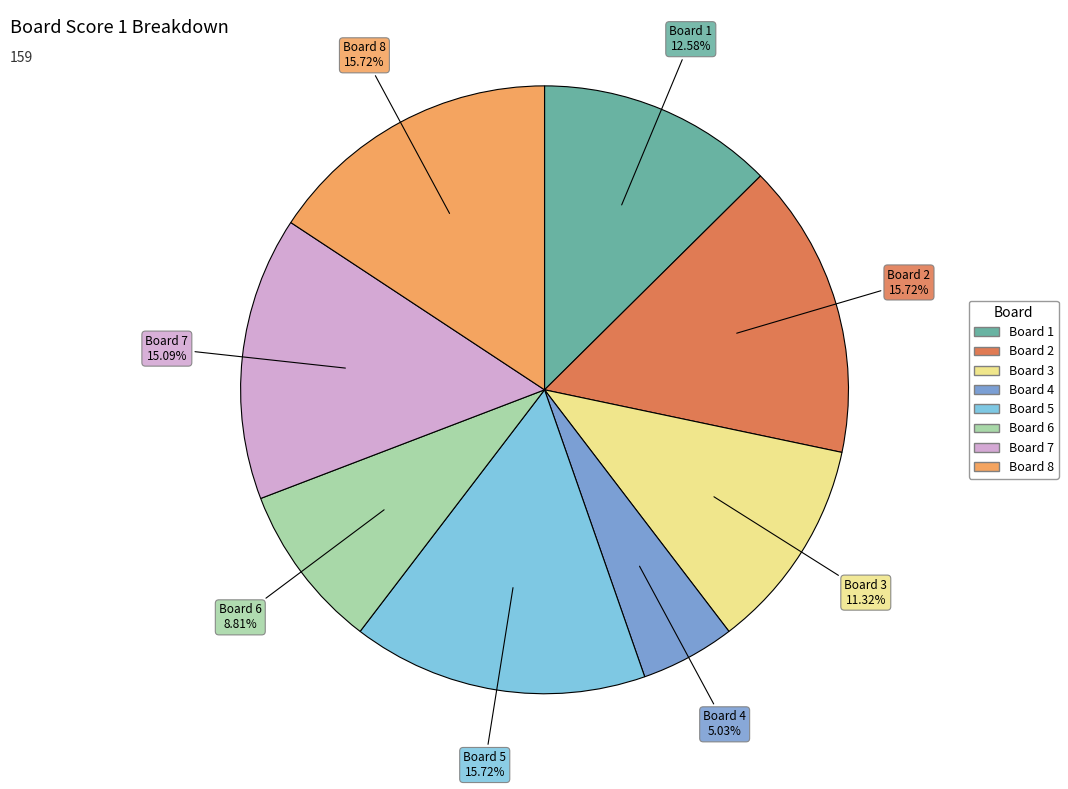

Is there any slice that represents more than half of the pie?

No